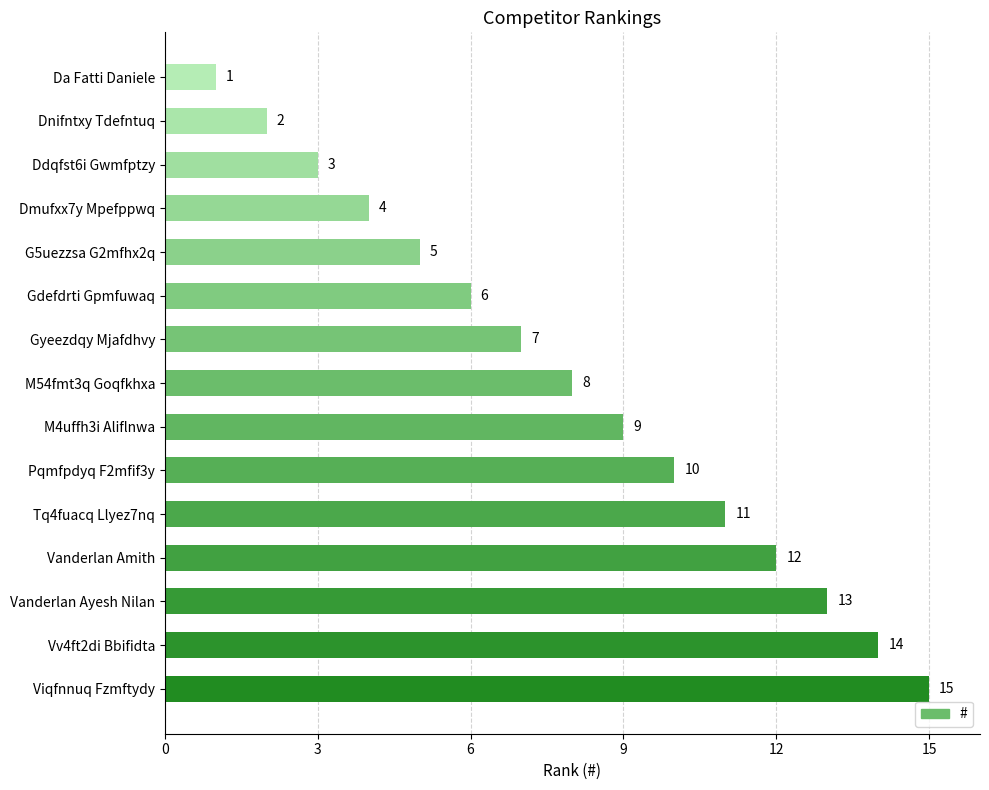

List the labels in order of value, smallest first.

Da Fatti Daniele, Dnifntxy Tdefntuq, Ddqfst6i Gwmfptzy, Dmufxx7y Mpefppwq, G5uezzsa G2mfhx2q, Gdefdrti Gpmfuwaq, Gyeezdqy Mjafdhvy, M54fmt3q Goqfkhxa, M4uffh3i Aliflnwa, Pqmfpdyq F2mfif3y, Tq4fuacq Llyez7nq, Vanderlan Amith, Vanderlan Ayesh Nilan, Vv4ft2di Bbifidta, Viqfnnuq Fzmftydy